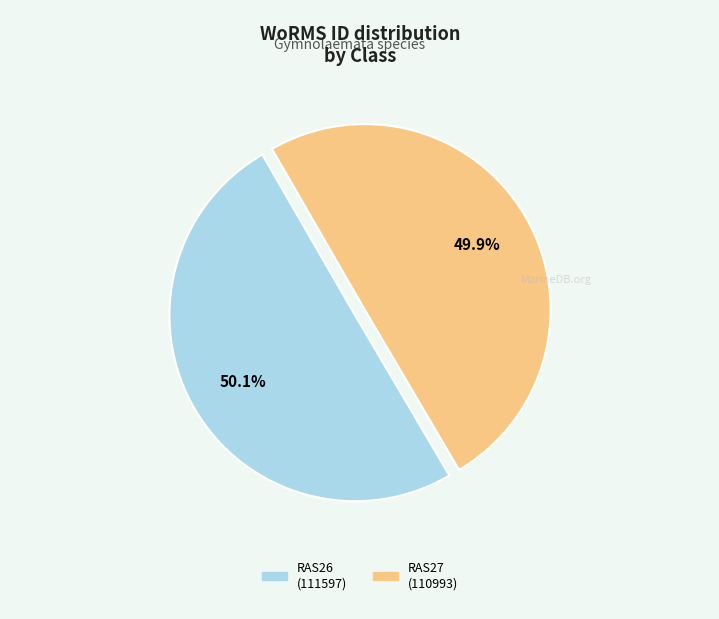

Is there any slice that represents more than half of the pie?

Yes